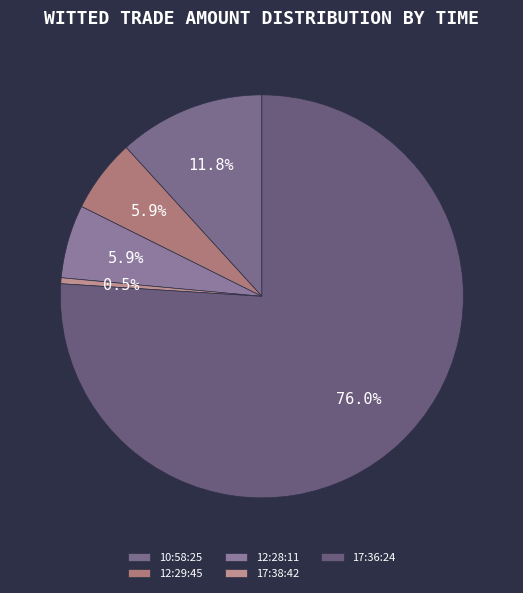

To the nearest percent, what is the combined percentage of 17:36:24 and 12:29:45?

82%